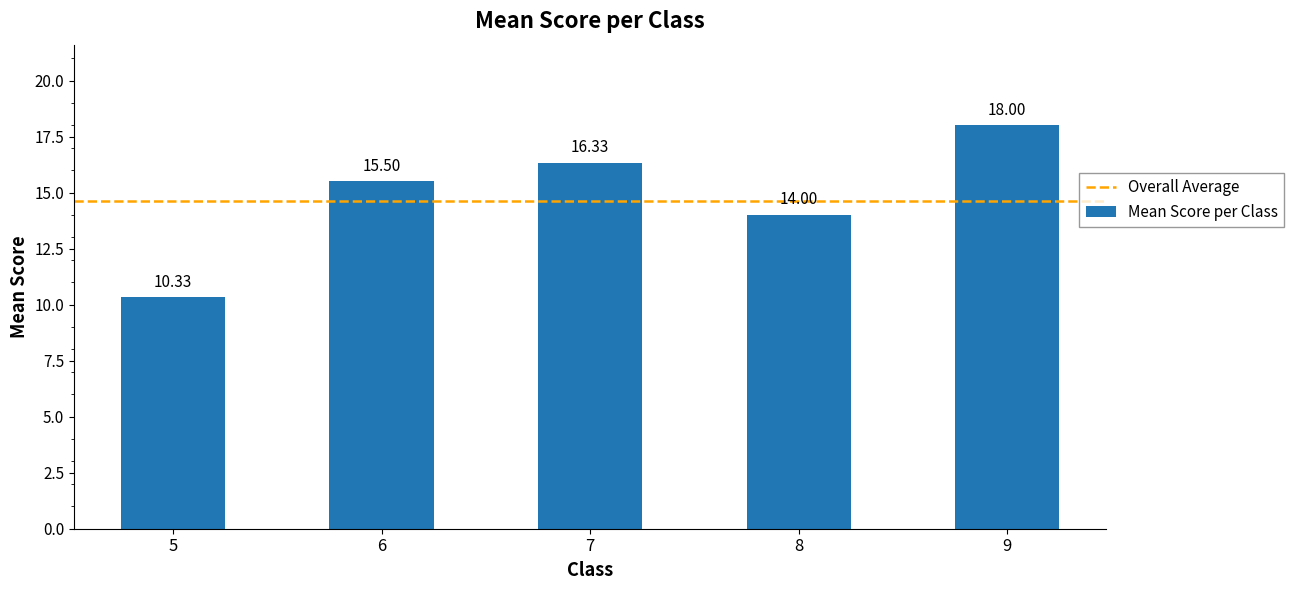

Which category has the highest value across all series?

9